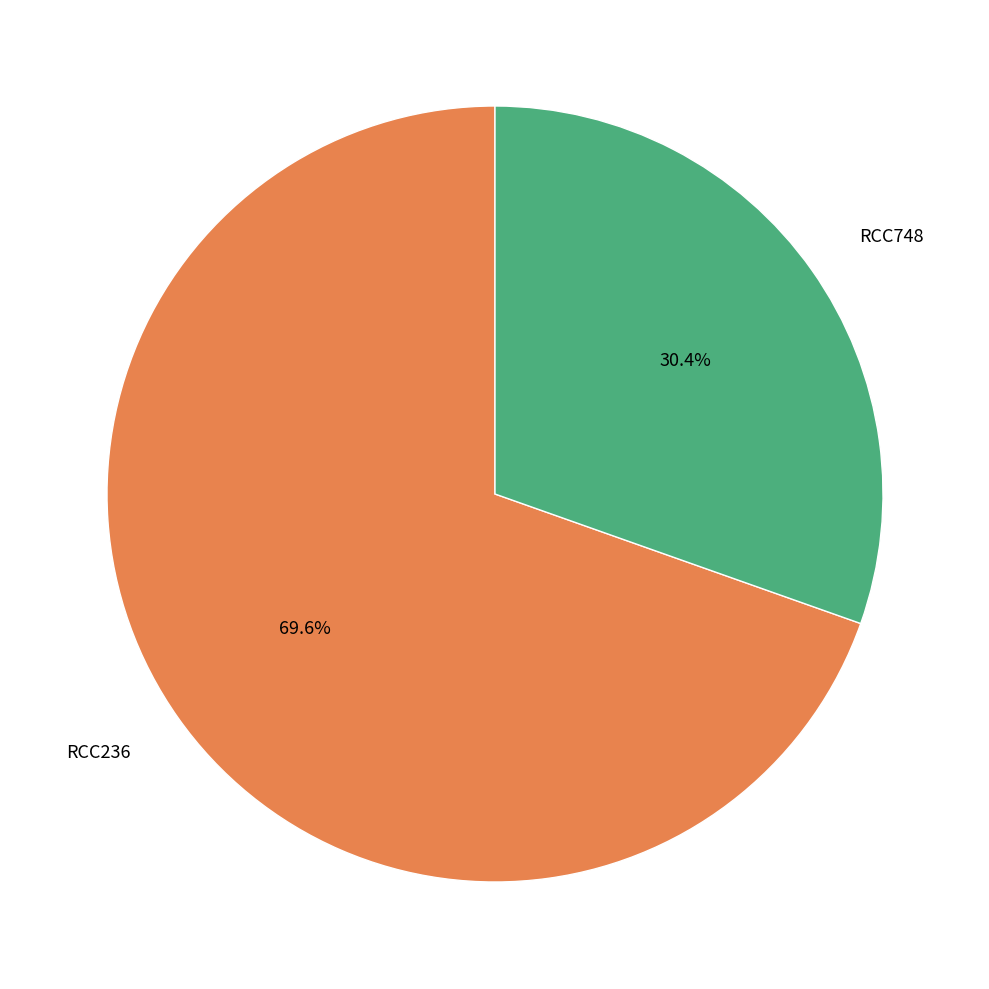

The RCC748 slice represents 44% of the pie. True or false?

False